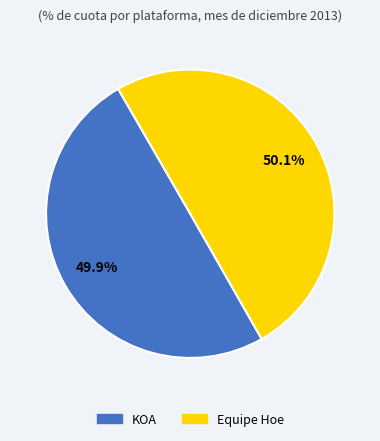

How many slices are in this pie chart?

2